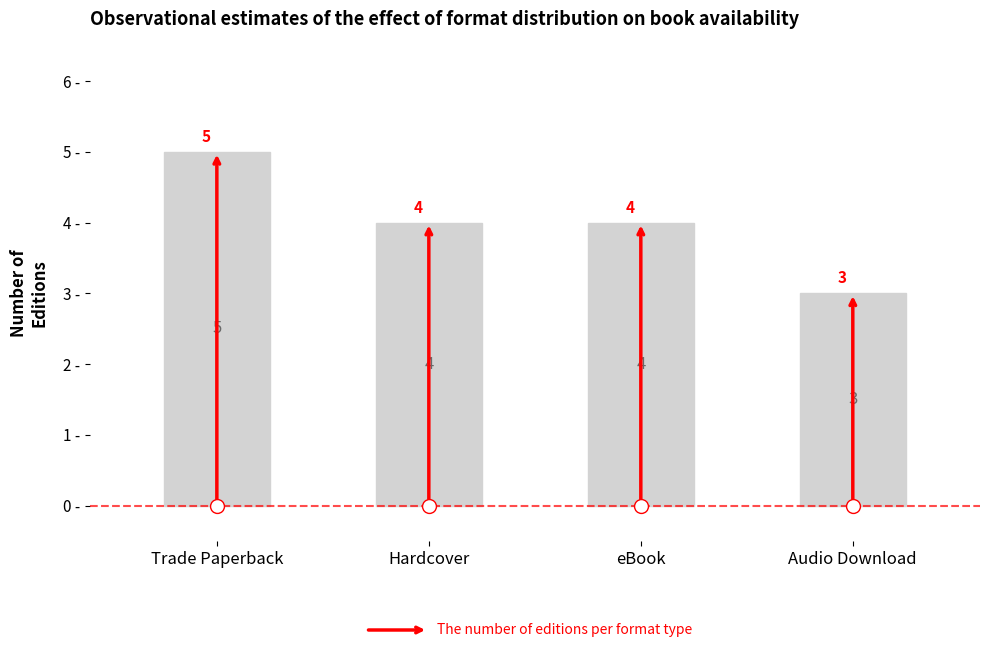

Count the number of data series in this chart.

1